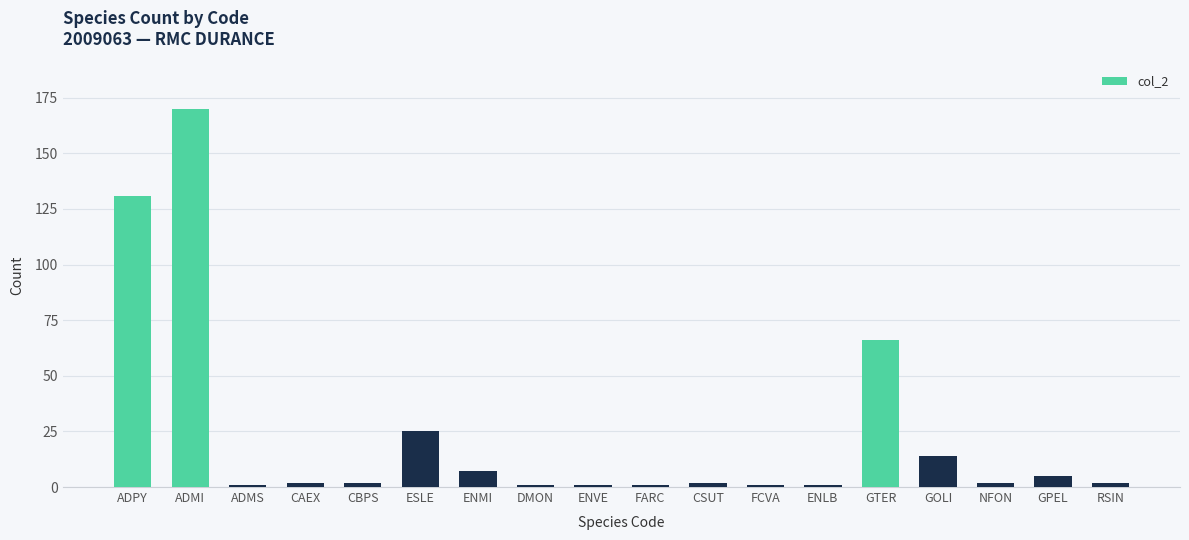

The chart shows a value of 170 at ADMI. True or false?

True